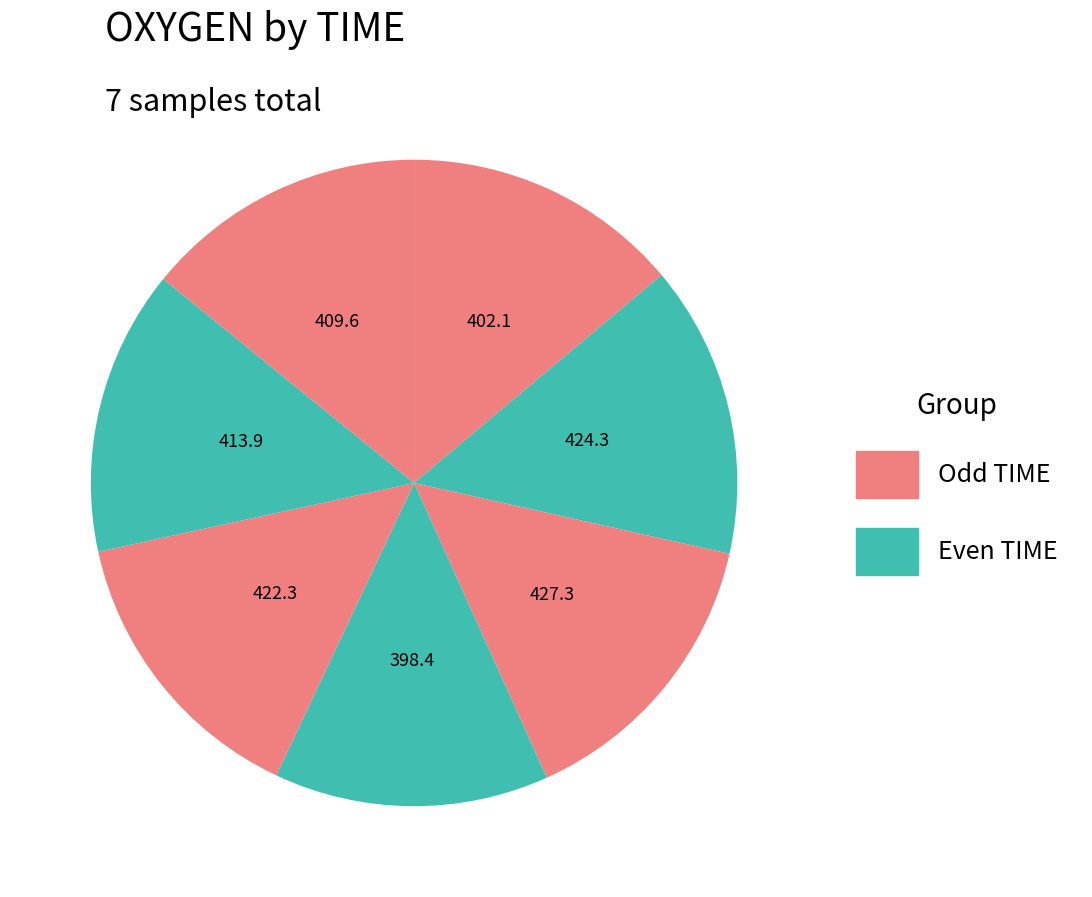

Count the number of slices in the pie.

7